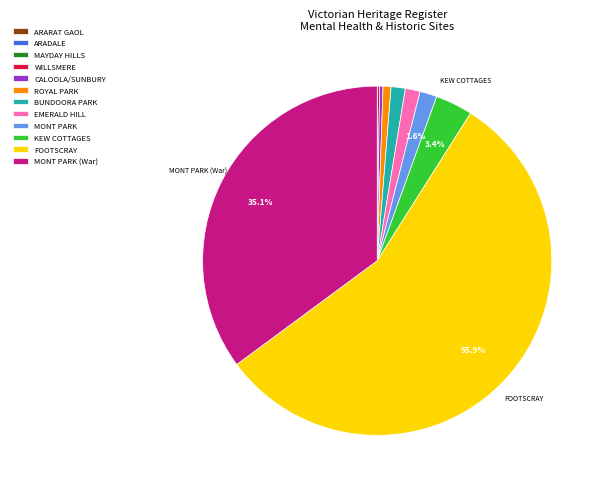

Approximately how many times larger is the value at MONT PARK compared to BUNDOORA PARK?

1.2